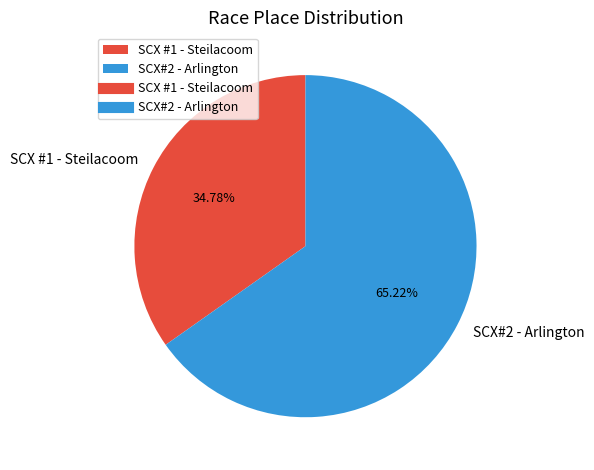

Which slice is the smallest?

SCX #1 - Steilacoom